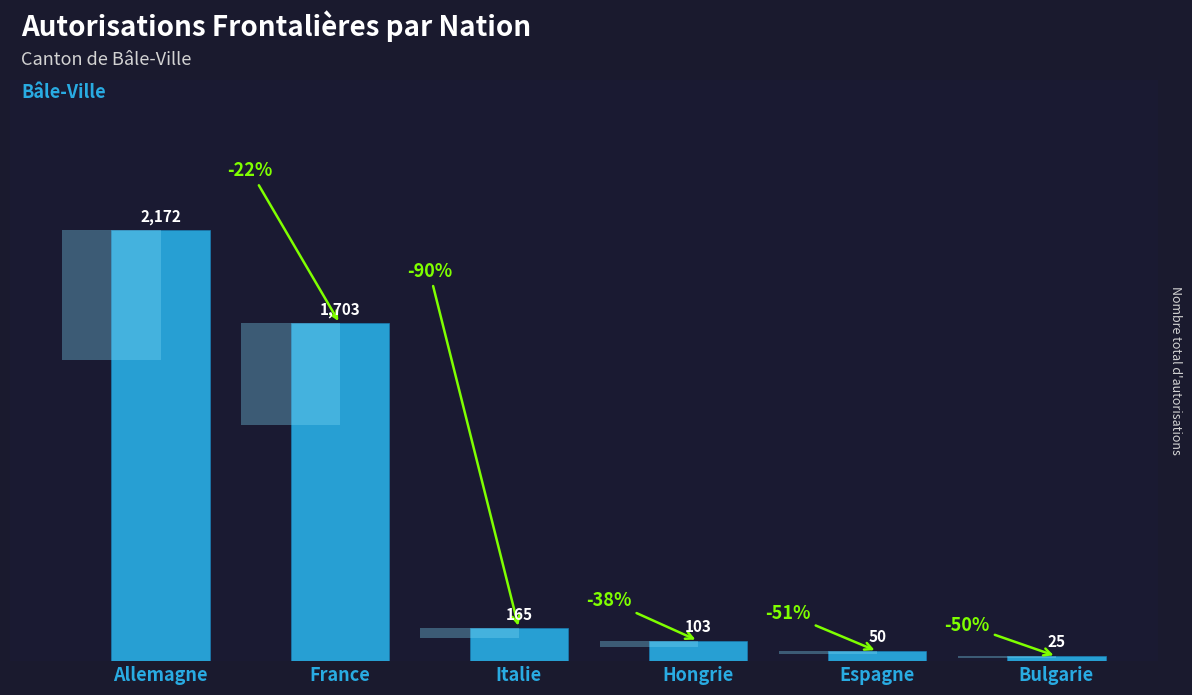

What is the approximate value at Italie, to the nearest 100?

200